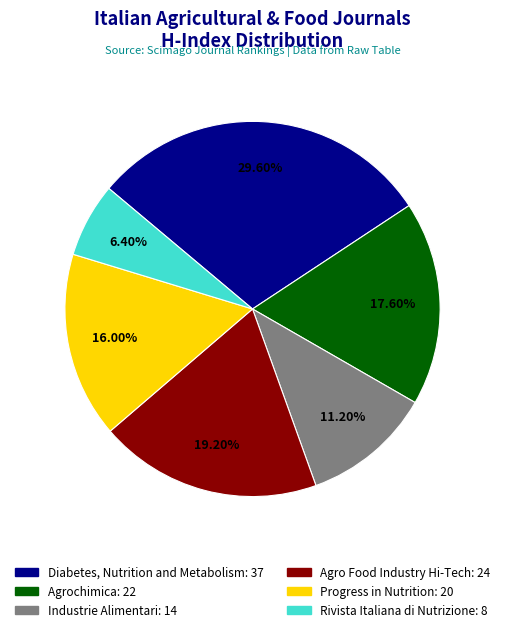

Is Agrochimica the majority of the pie?

No